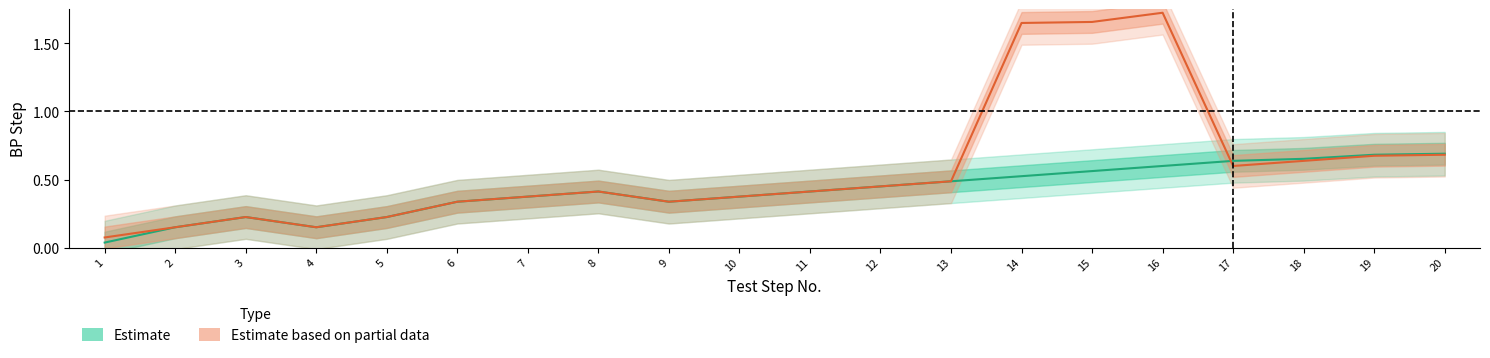

How many categories are shown in the chart?

20